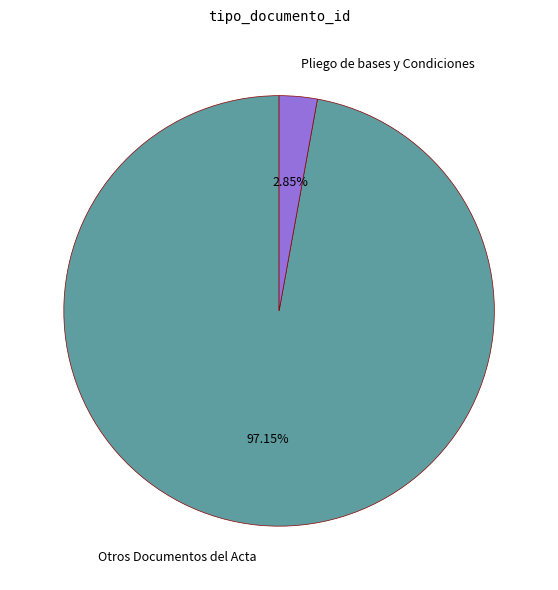

Is it true that Pliego de bases y Condiciones is 18% of the pie?

False